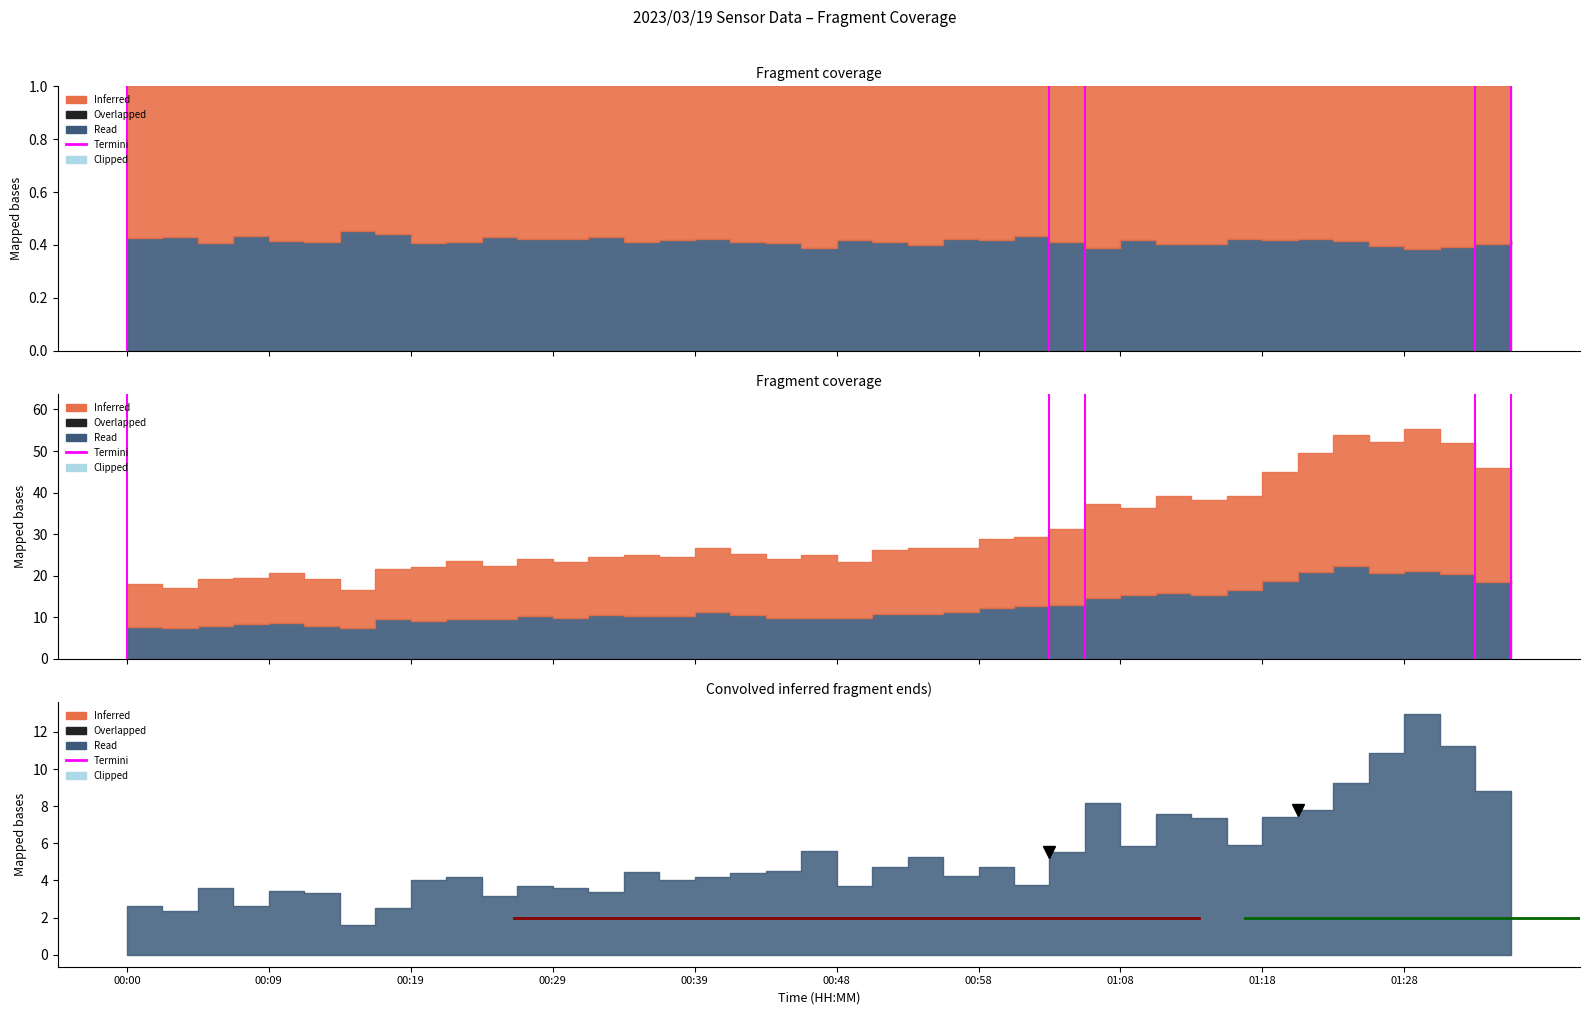

True or false: the data shows 1 at 00:00.

False